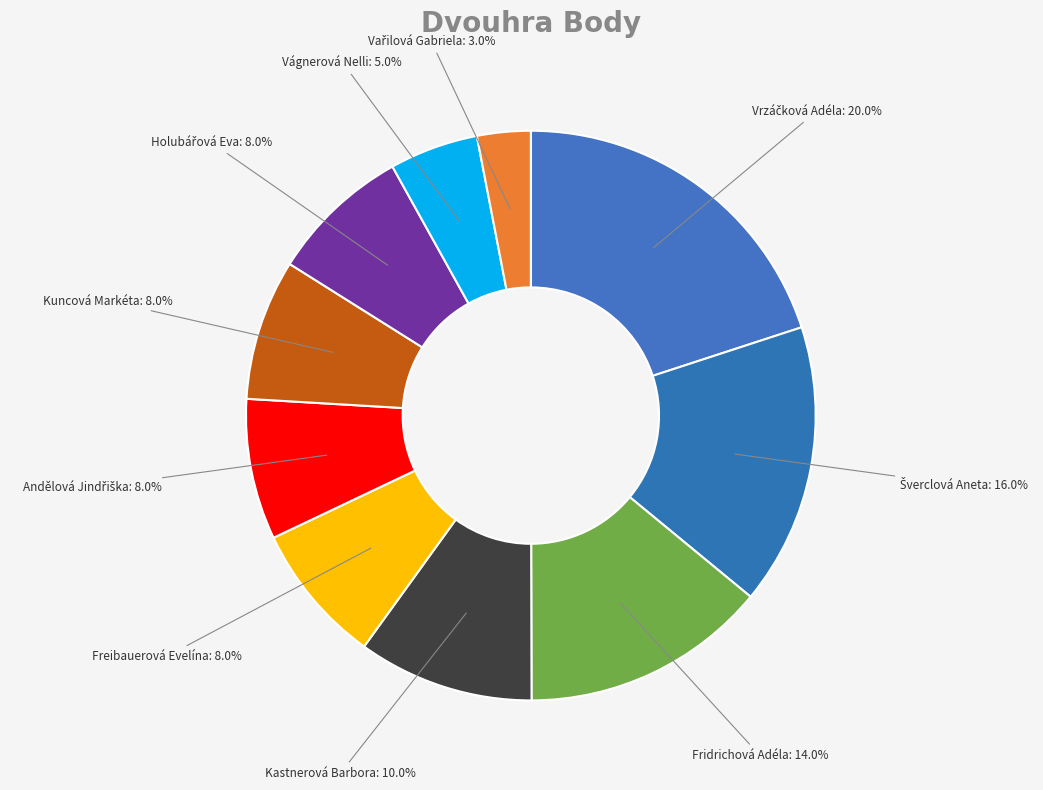

How many segments does this pie chart have?

10